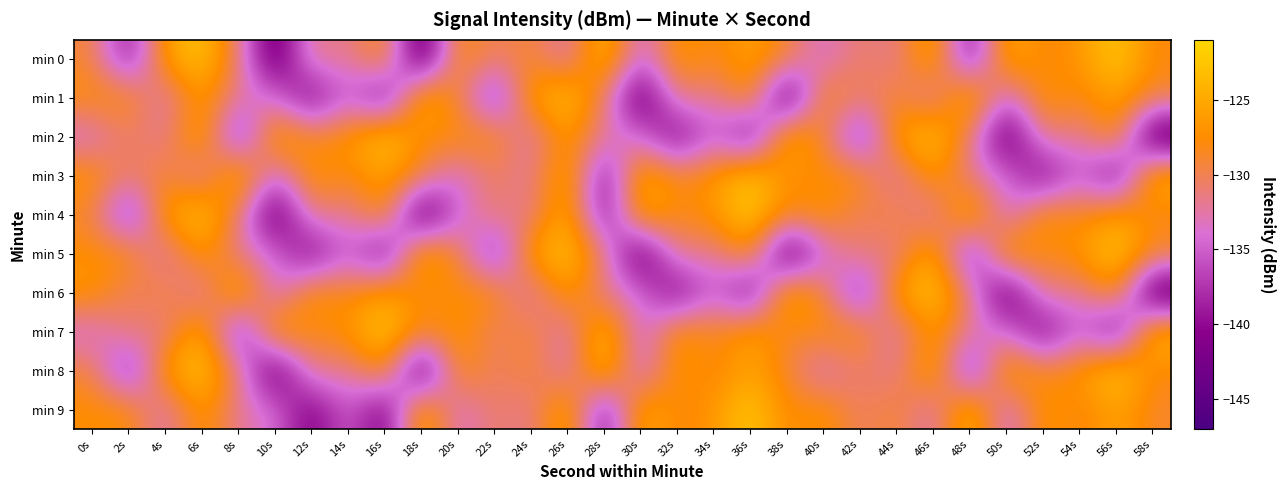

What is the difference between the highest and lowest values at 24s?

8.5